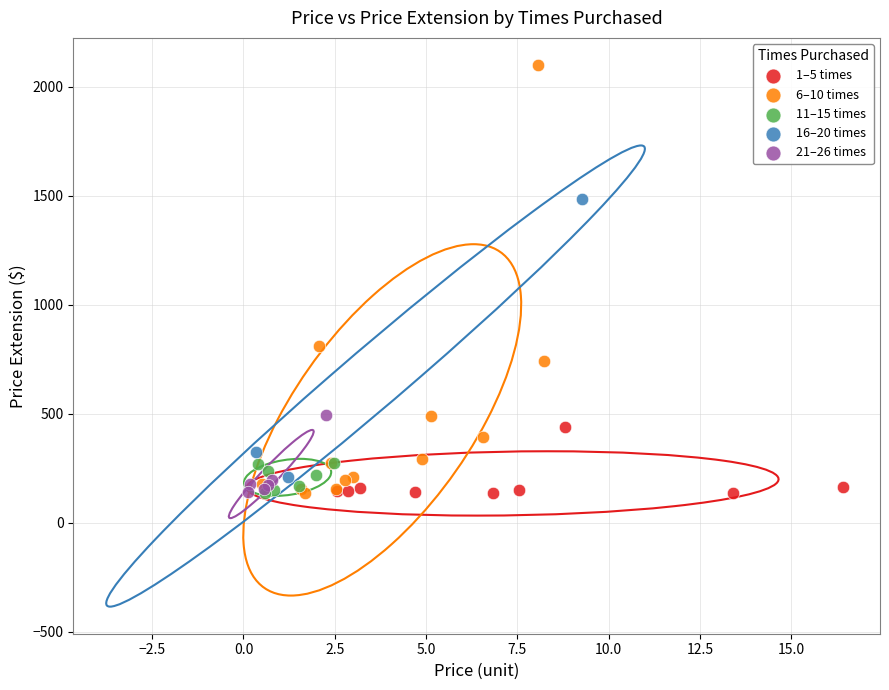

Which series contains the highest Y value?

6–10 times